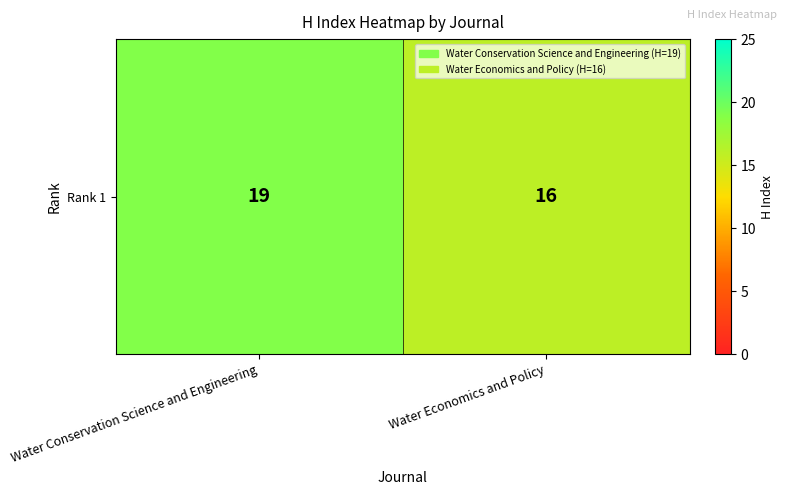

Reading left to right, extract all data points from this chart.

Water Conservation Science and Engineering=19	Water Economics and Policy=16